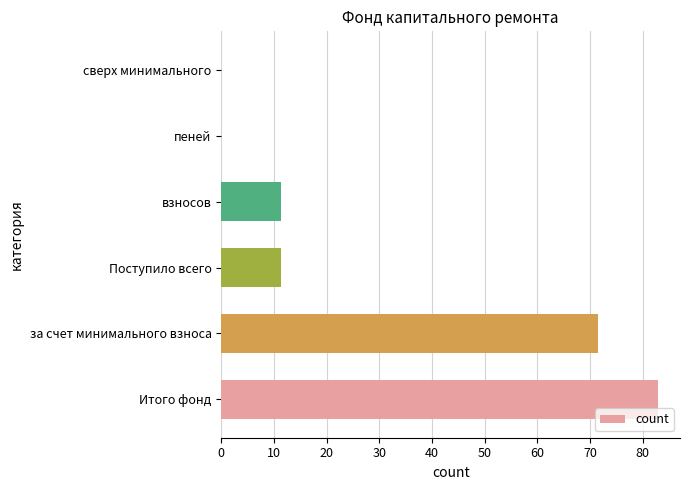

Between Итого фонд and взносов, which is larger?

Итого фонд